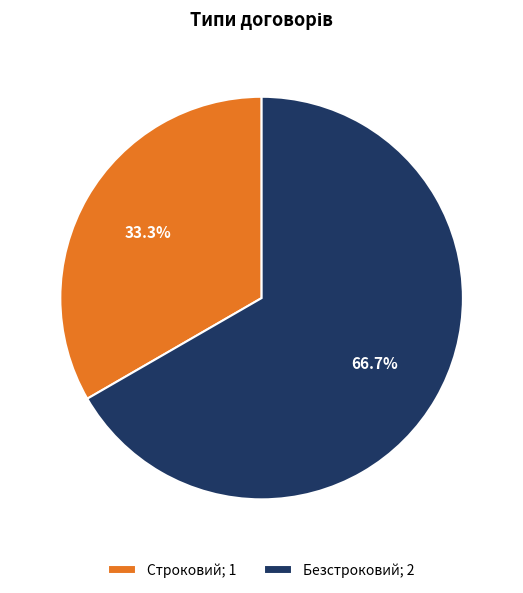

What is the ratio of the value at Строковий; 1 to the value at Безстроковий; 2?

0.5